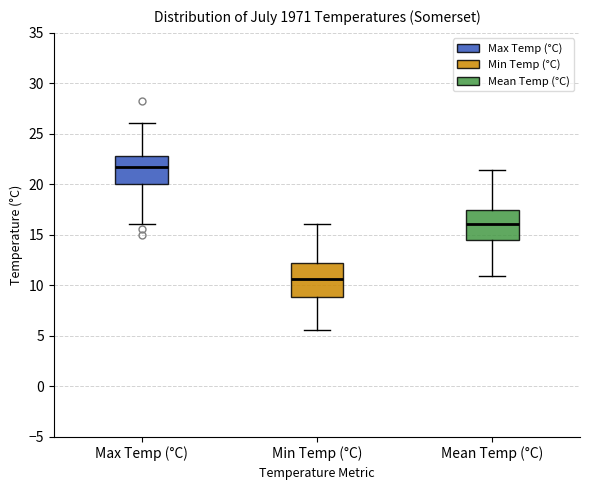

Where is the lower edge of the box for Min Temp (°C) on the y-axis? The values are not printed on the chart, so give them approximately, as read against the axis.

9.0